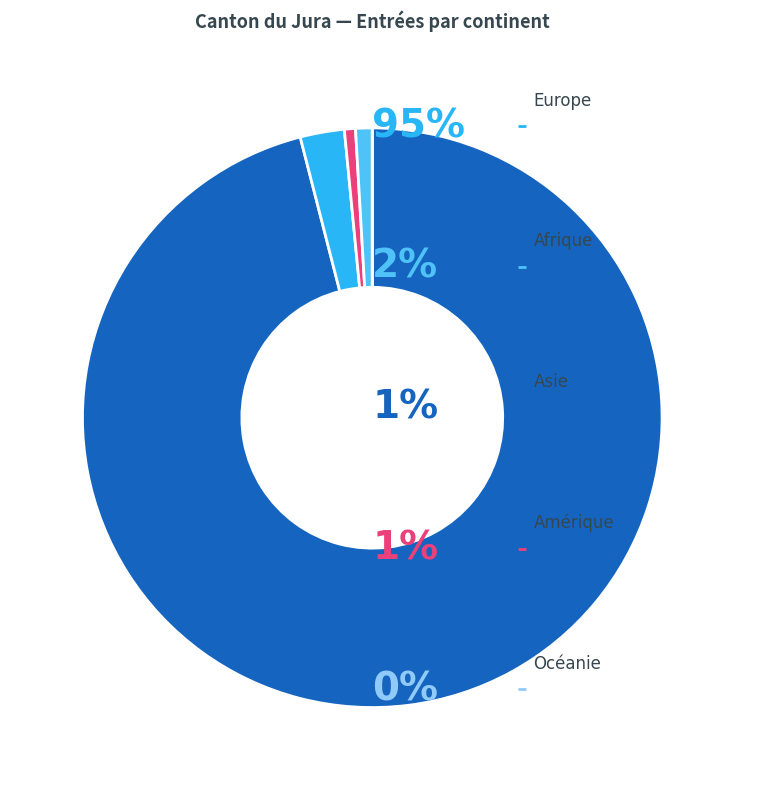

Does any single category account for the majority?

Yes